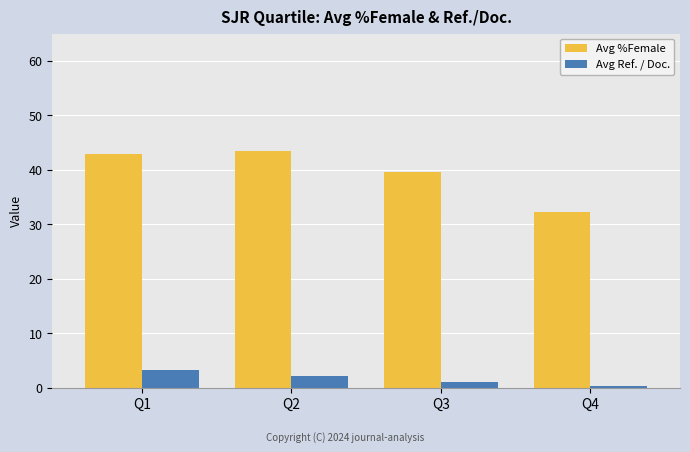

List the labels in order of Avg %Female value, smallest first.

Q4, Q3, Q1, Q2